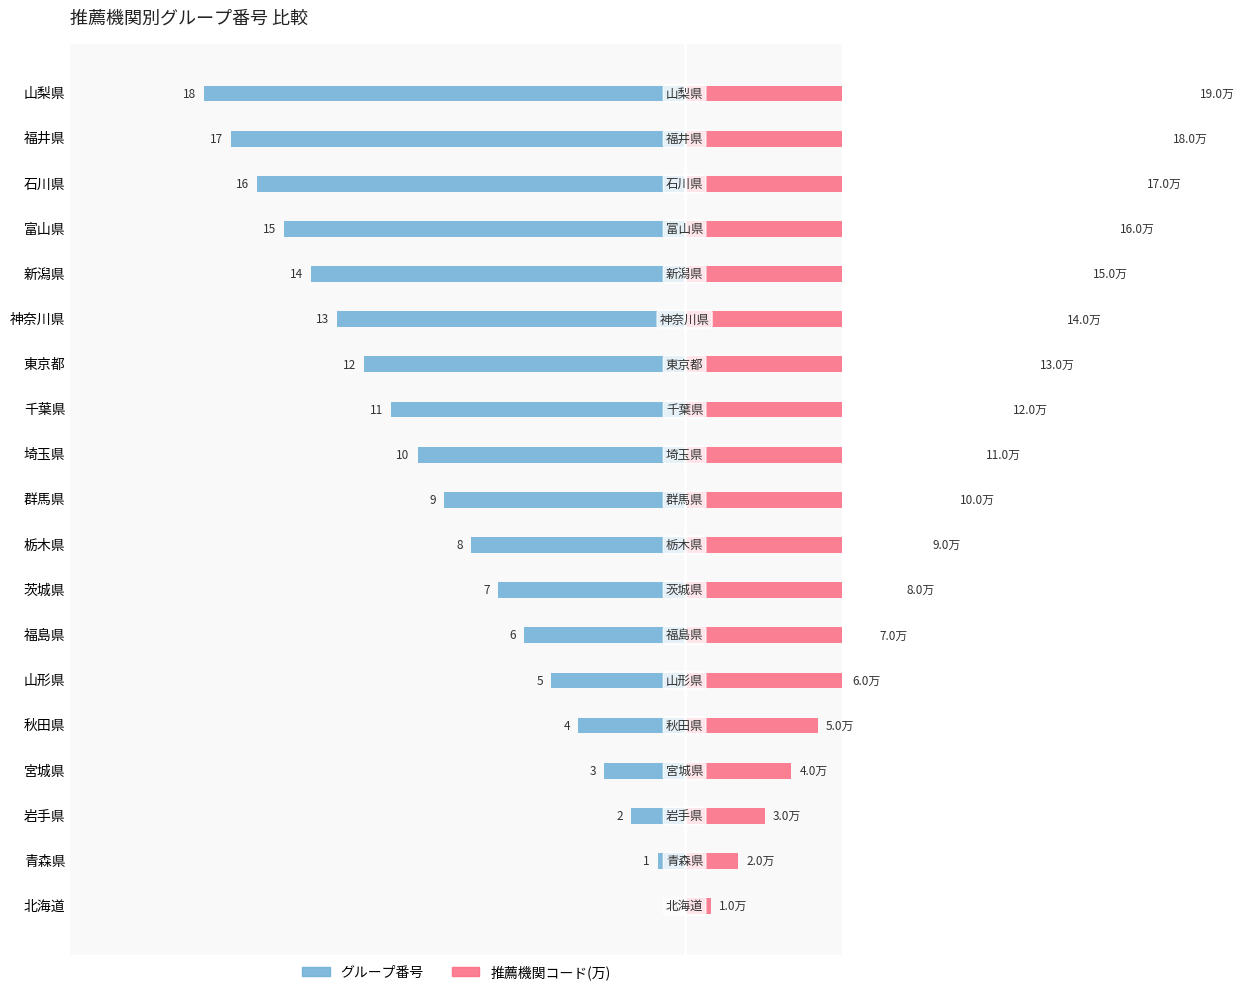

Rank the series by their average value, from lowest to highest.

グループ番号, 推薦機関コード(万)